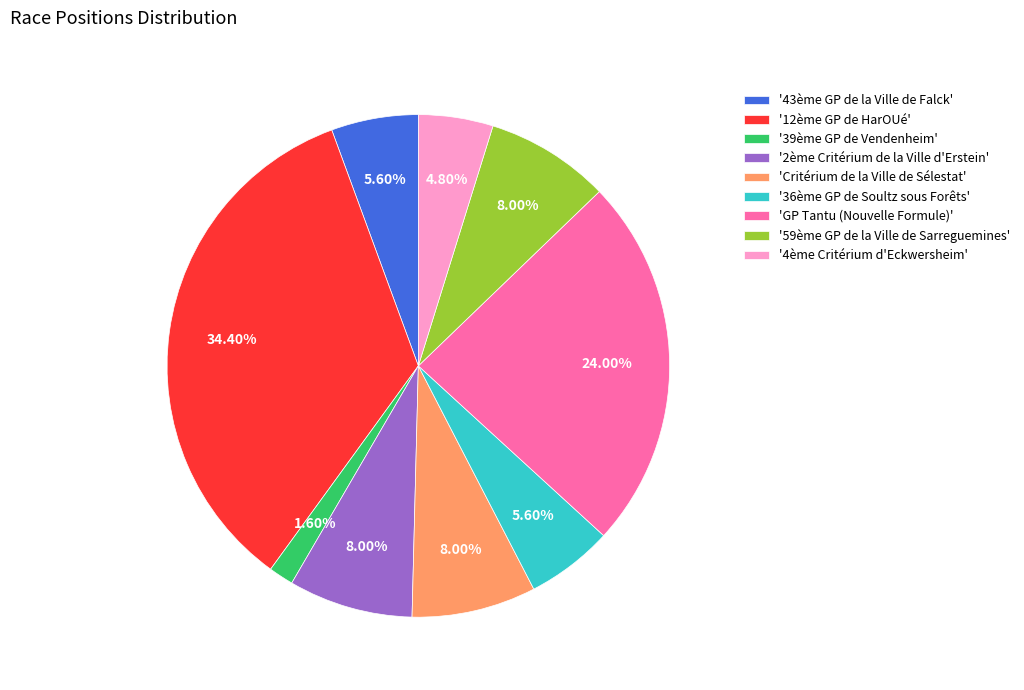

How many slices are in this pie chart?

9